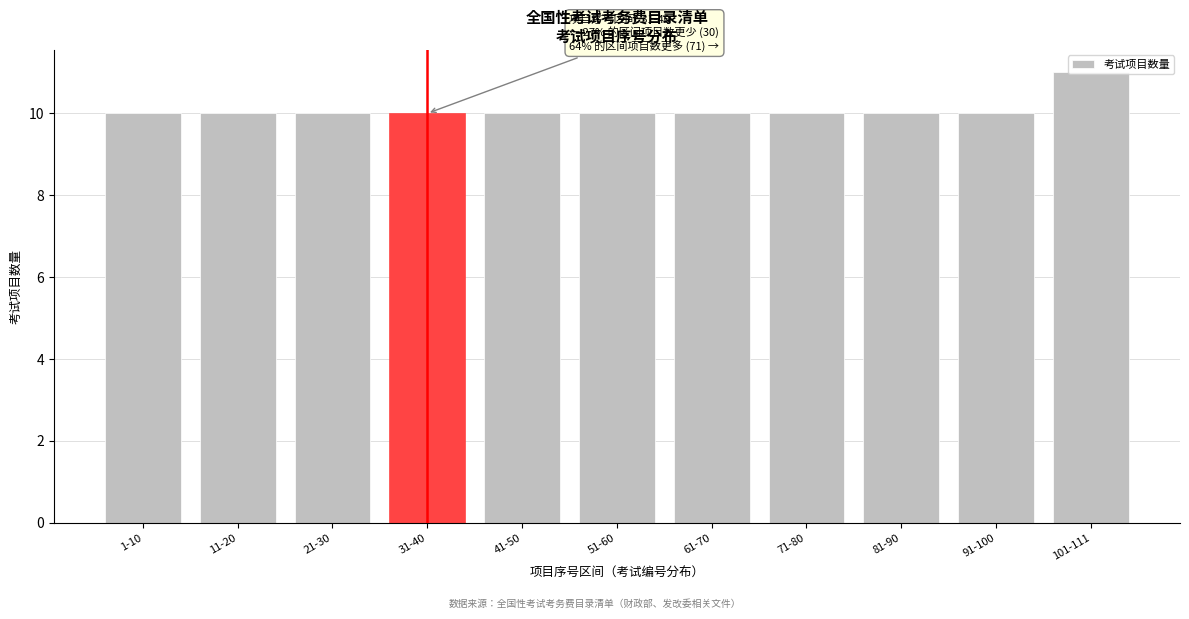

What is the sum of the values at 31-40 and 91-100?

20